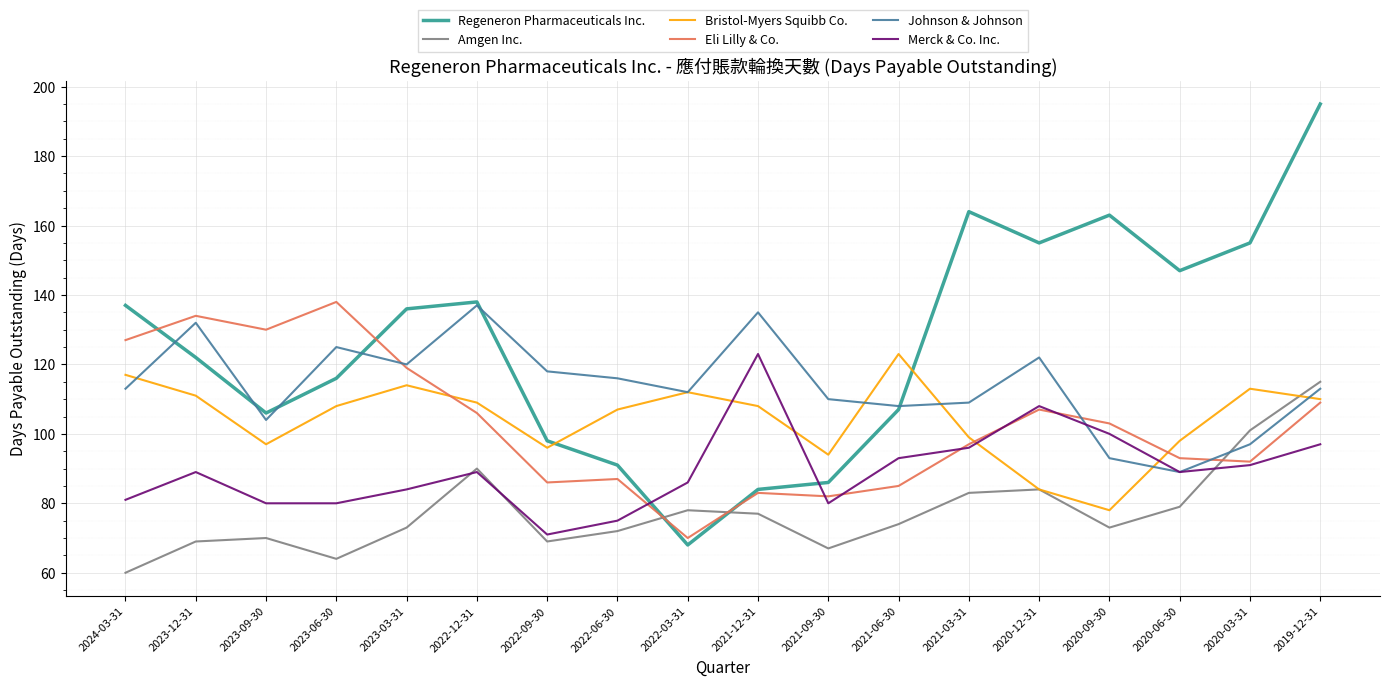

How many categories are shown in the chart?

18